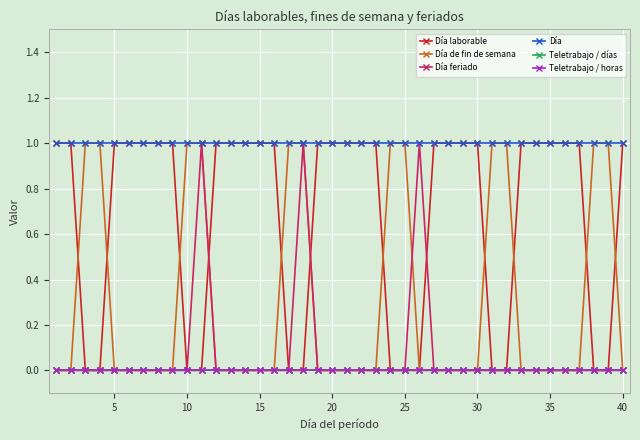

Does the chart have visible grid lines?

Yes